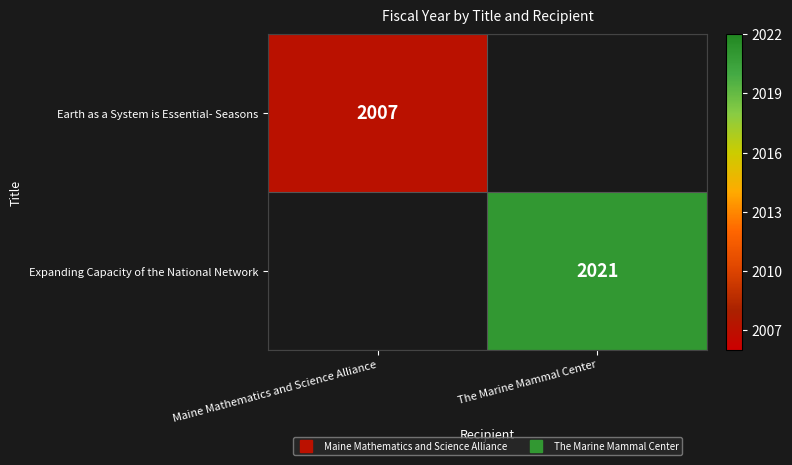

What value does the Expanding Capacity of the National Network series have at The Marine Mammal Center?

2021